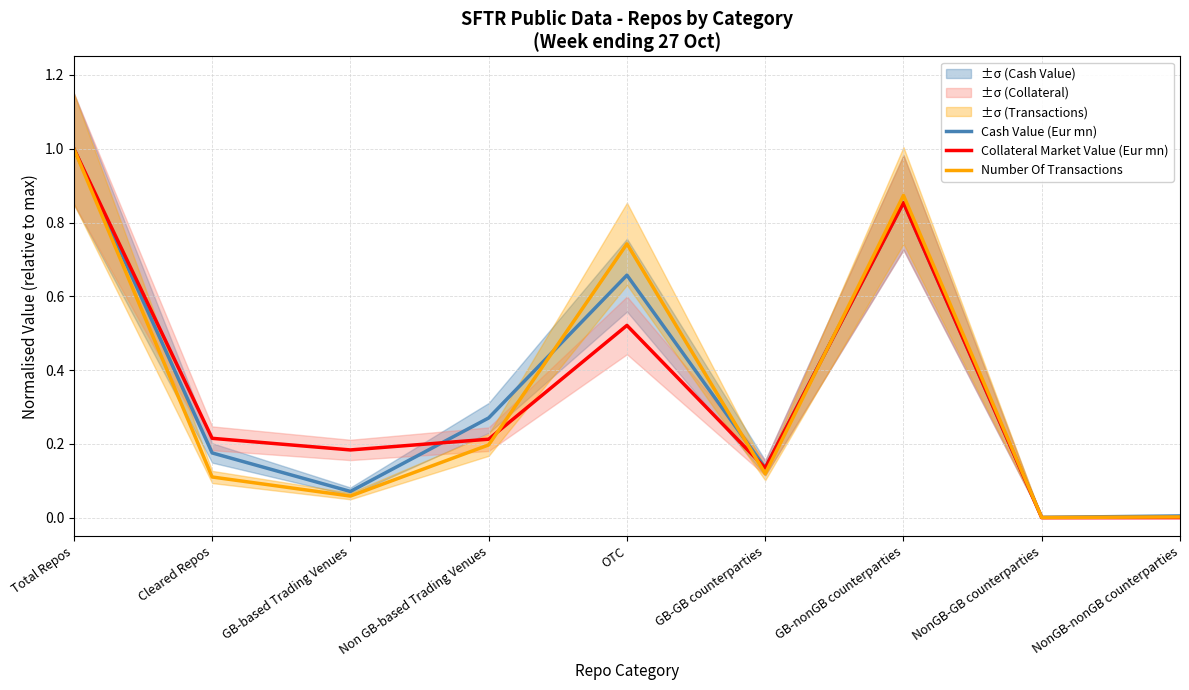

What is the sum of the Number Of Transactions values at Cleared Repos and Non GB-based Trading Venues?

0.3